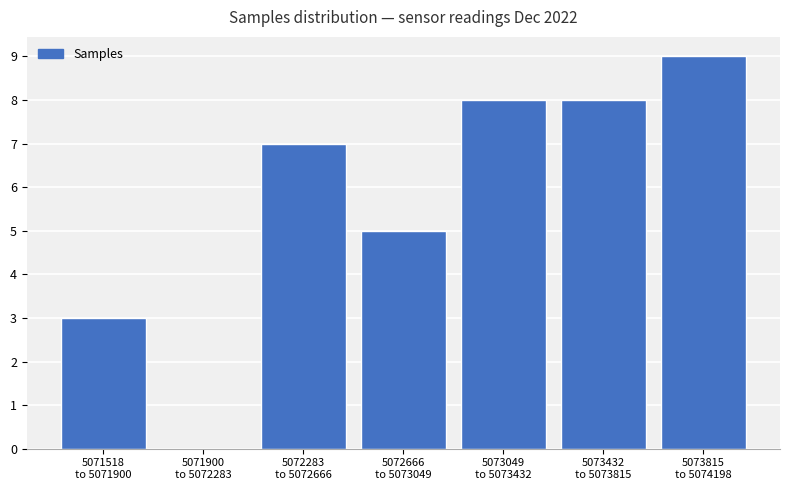

What is the maximum value shown in the chart?

9